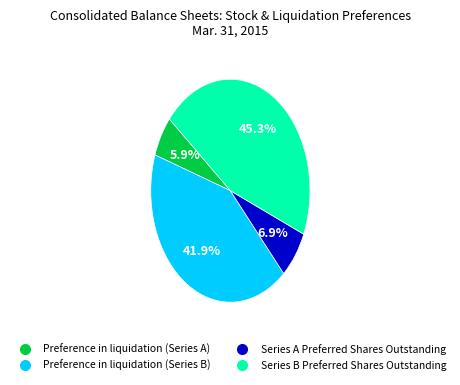

Which category has the smallest portion of the pie?

Preference in liquidation (Series A)